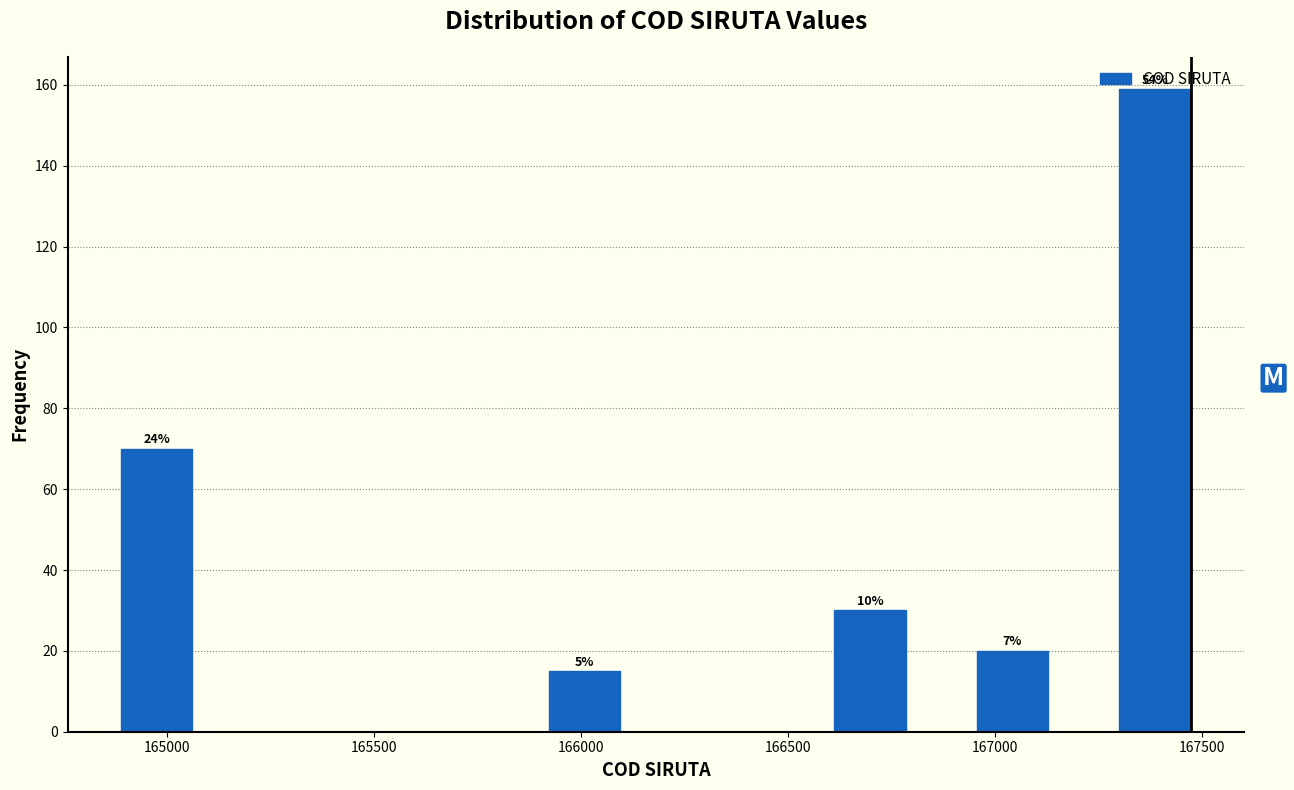

Around what value on the x-axis is the tallest bar? Give the approximate position of its centre, as read against the axis.

167400